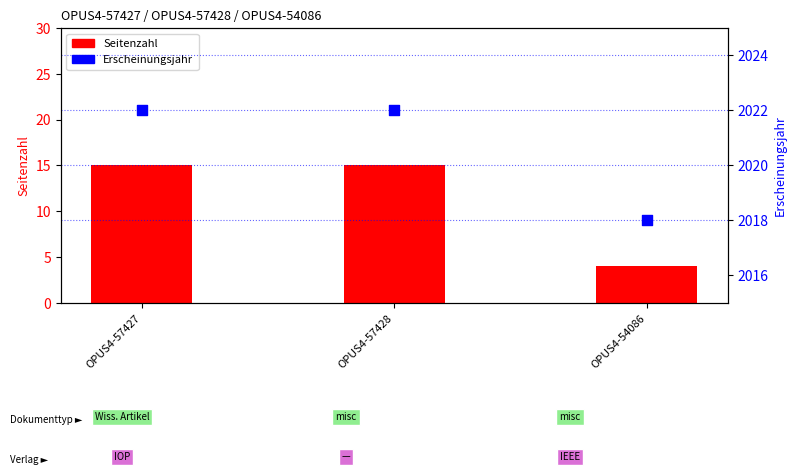

Which series contains the highest Y value?

Erscheinungsjahr